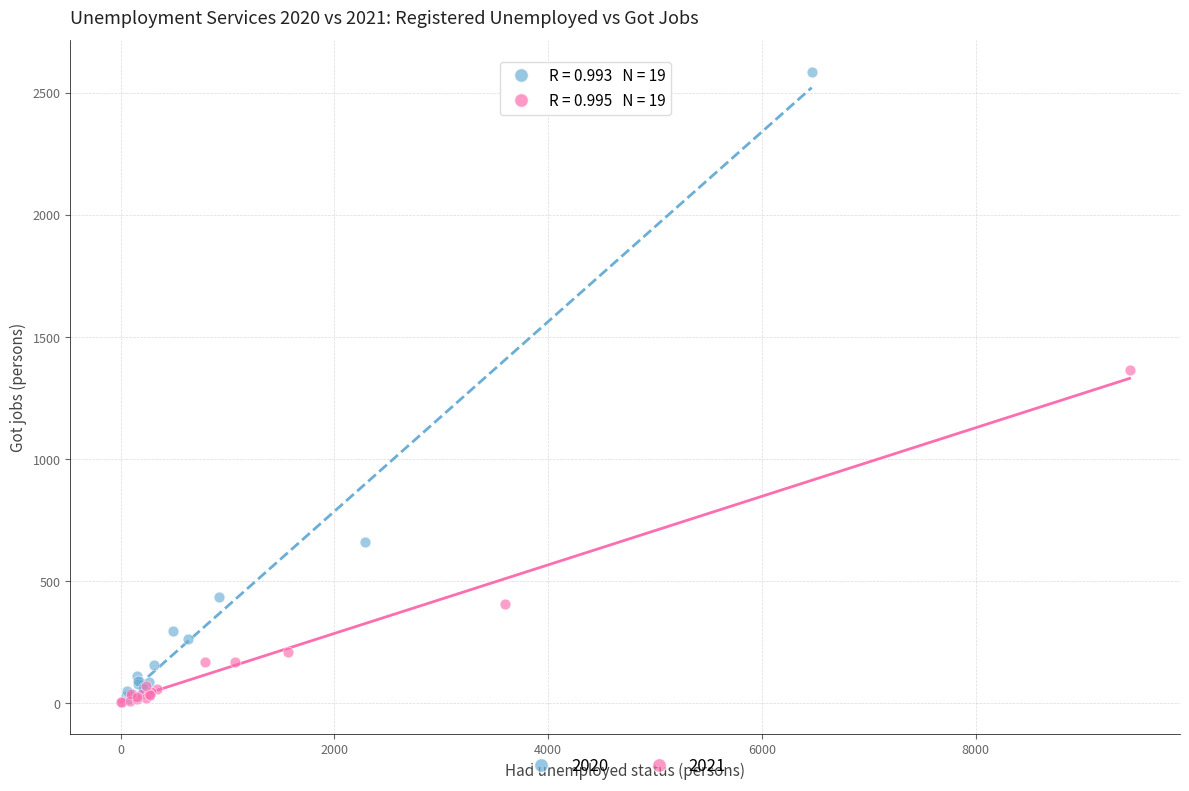

What are all the series names shown in the legend?

2020, 2021